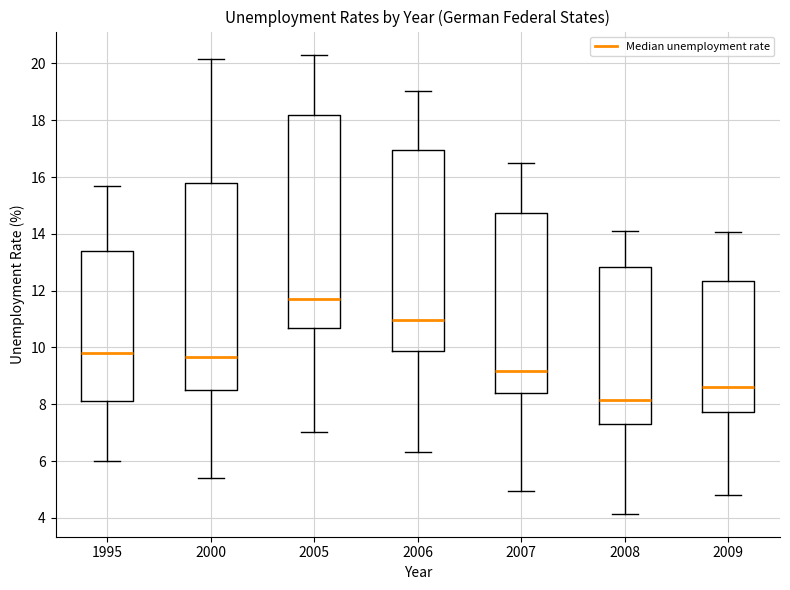

Comparing the boxes themselves (not the whiskers), which one is the tallest?

2005